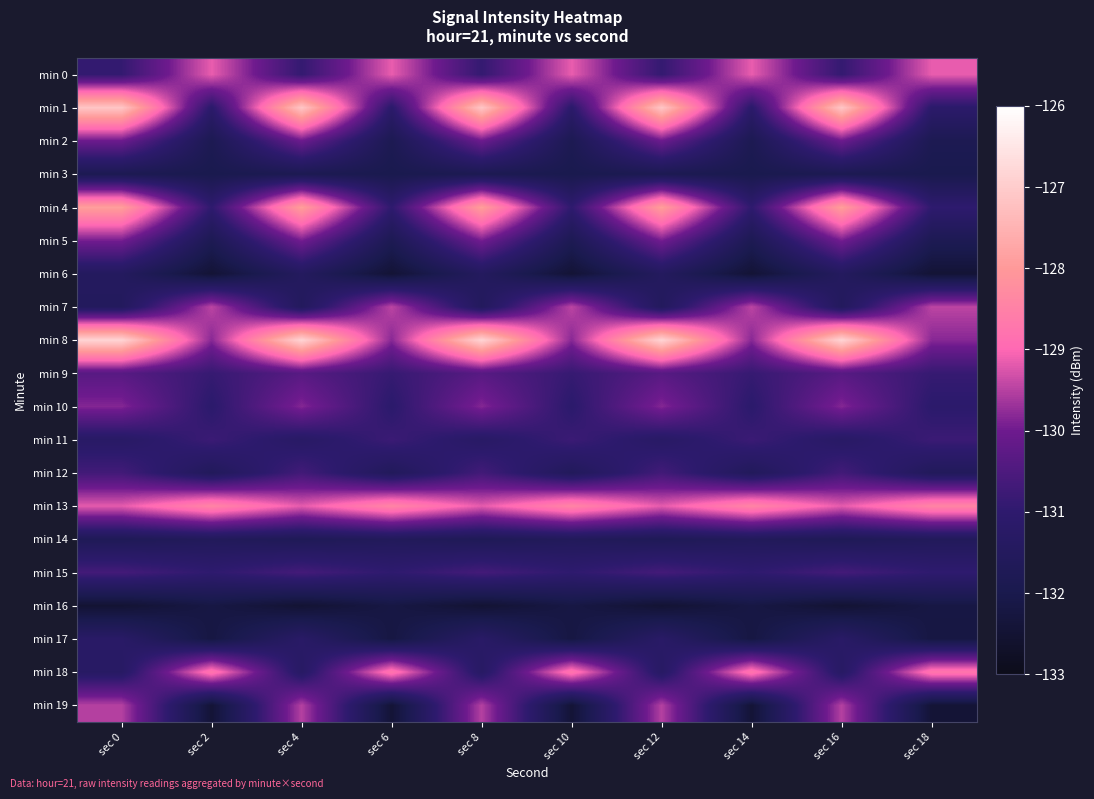

Which category has the lowest value across all series?

sec 0